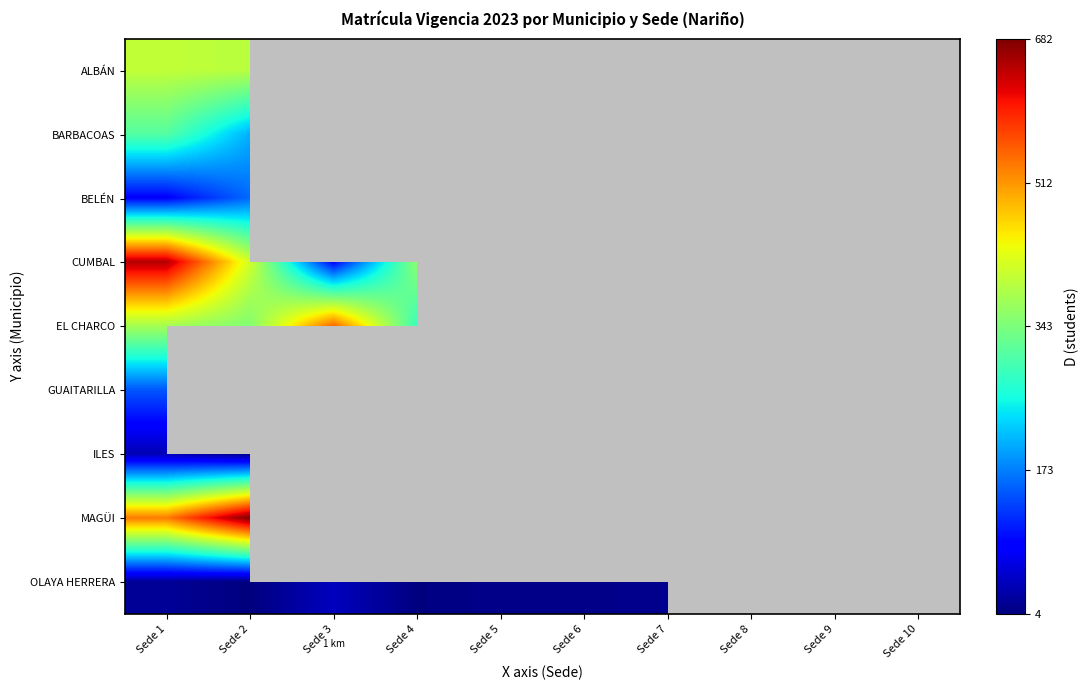

How many values in ALBÁN are above zero?

2